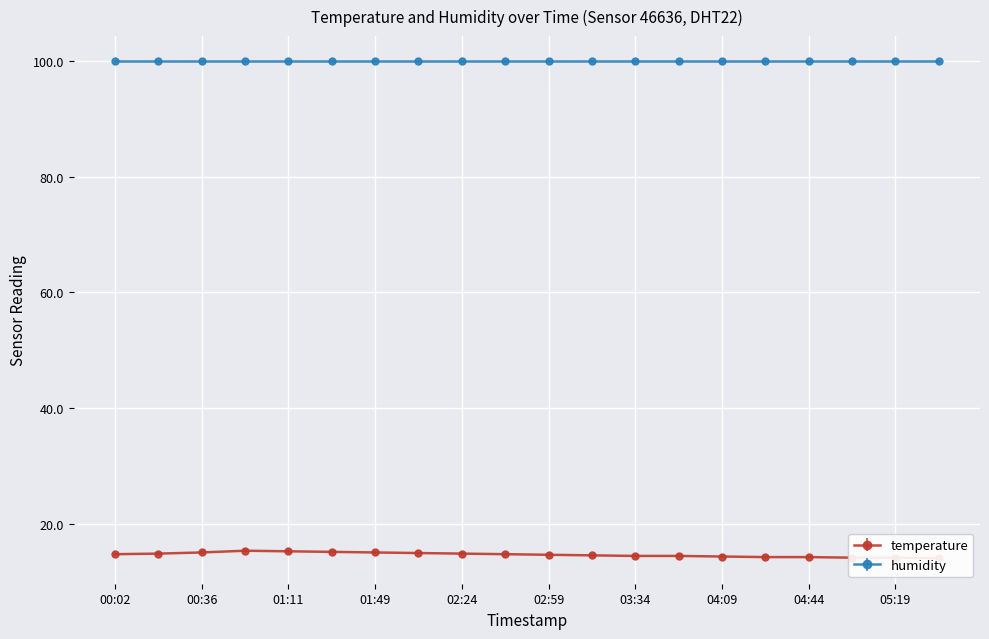

Reading left to right, list all the values displayed in this chart.

14.8	14.9	15.1	15.4	15.3	15.2	15.1	15.0	14.9	14.8	14.7	14.6	14.5	14.5	14.4	14.3	14.3	14.2	14.2	14.1